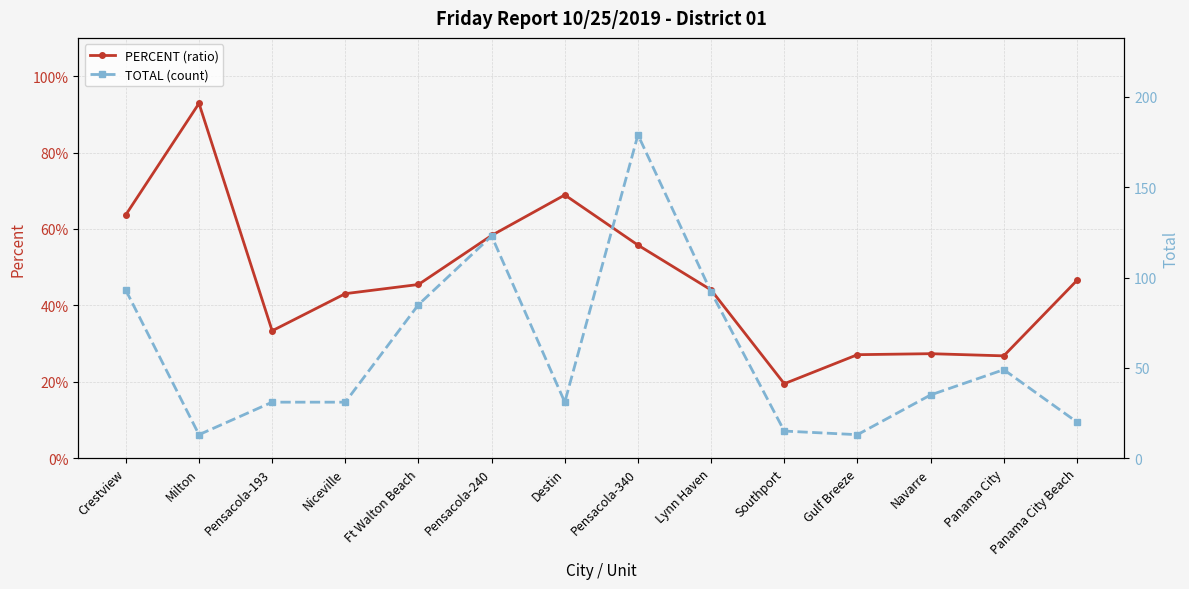

At which category is the sum across all series the highest?

Pensacola-340